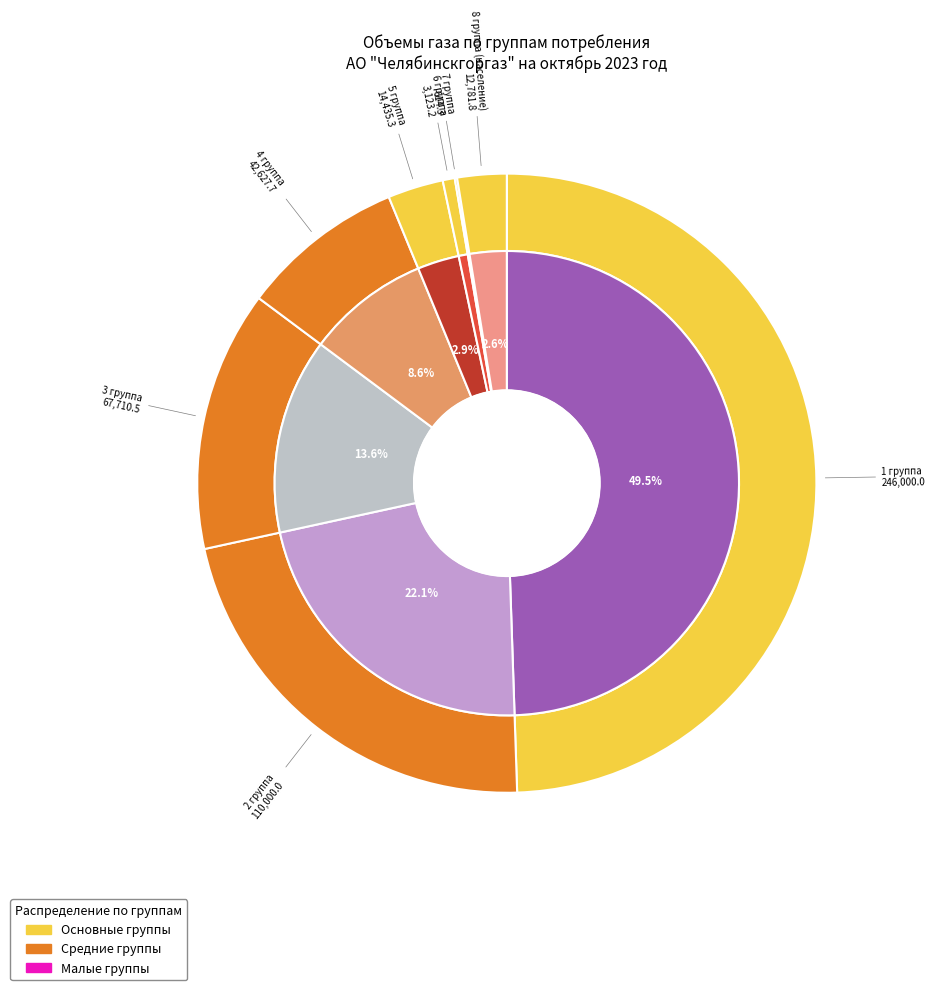

The 7 группа slice represents 1% of the pie. True or false?

False